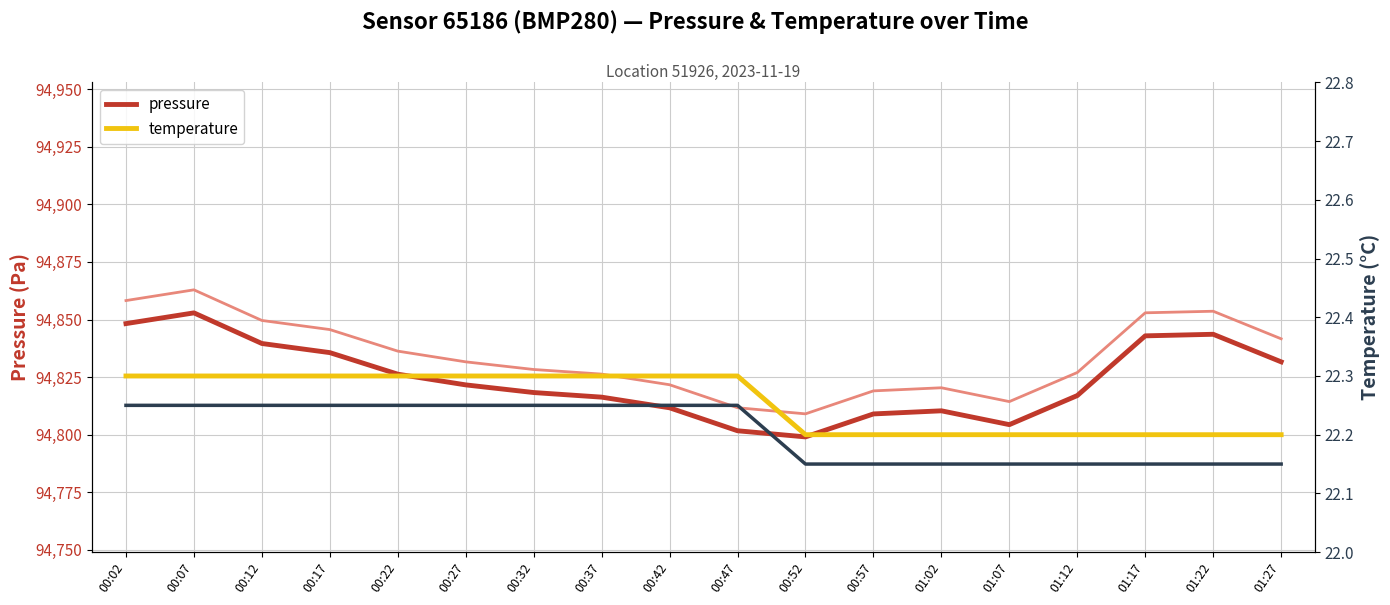

Reading left to right, what are all the values shown in this chart?

pressure: 94848.2	94852.9	94839.6	94835.6	94826.3	94821.6	94818.3	94816.3	94811.7	94801.7	94799.1	94809.0	94810.4	94804.4	94817.0	94842.9	94843.6	94831.6
temperature: 22.3	22.3	22.3	22.3	22.3	22.3	22.3	22.3	22.3	22.3	22.2	22.2	22.2	22.2	22.2	22.2	22.2	22.2